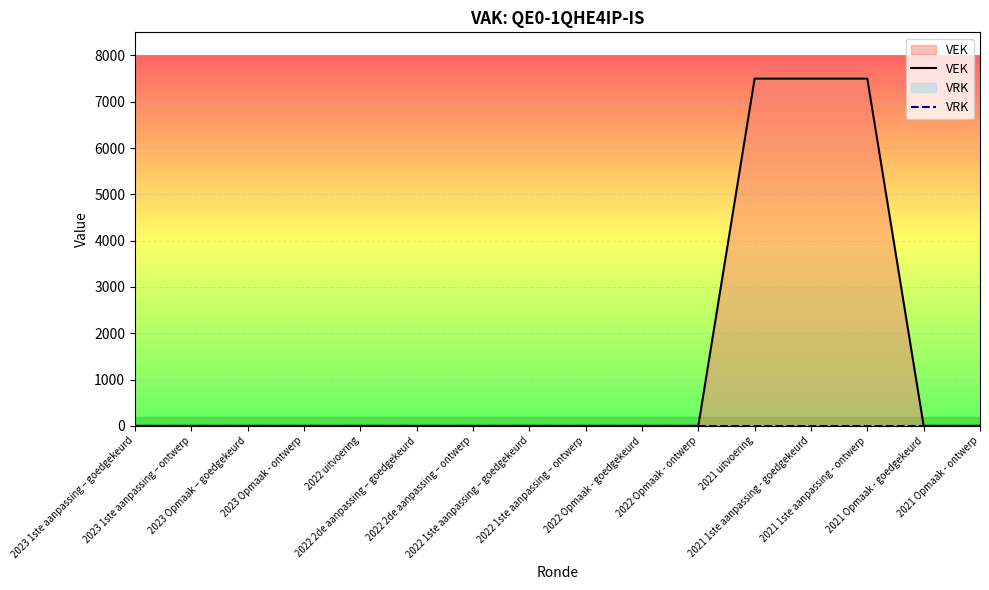

The value of VEK at 2021 1ste aanpassing - goedgekeurd is 7500. True or false?

True